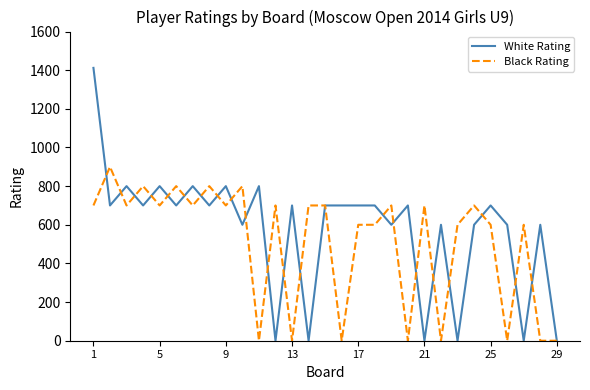

What is the average value of the White Rating series?

576